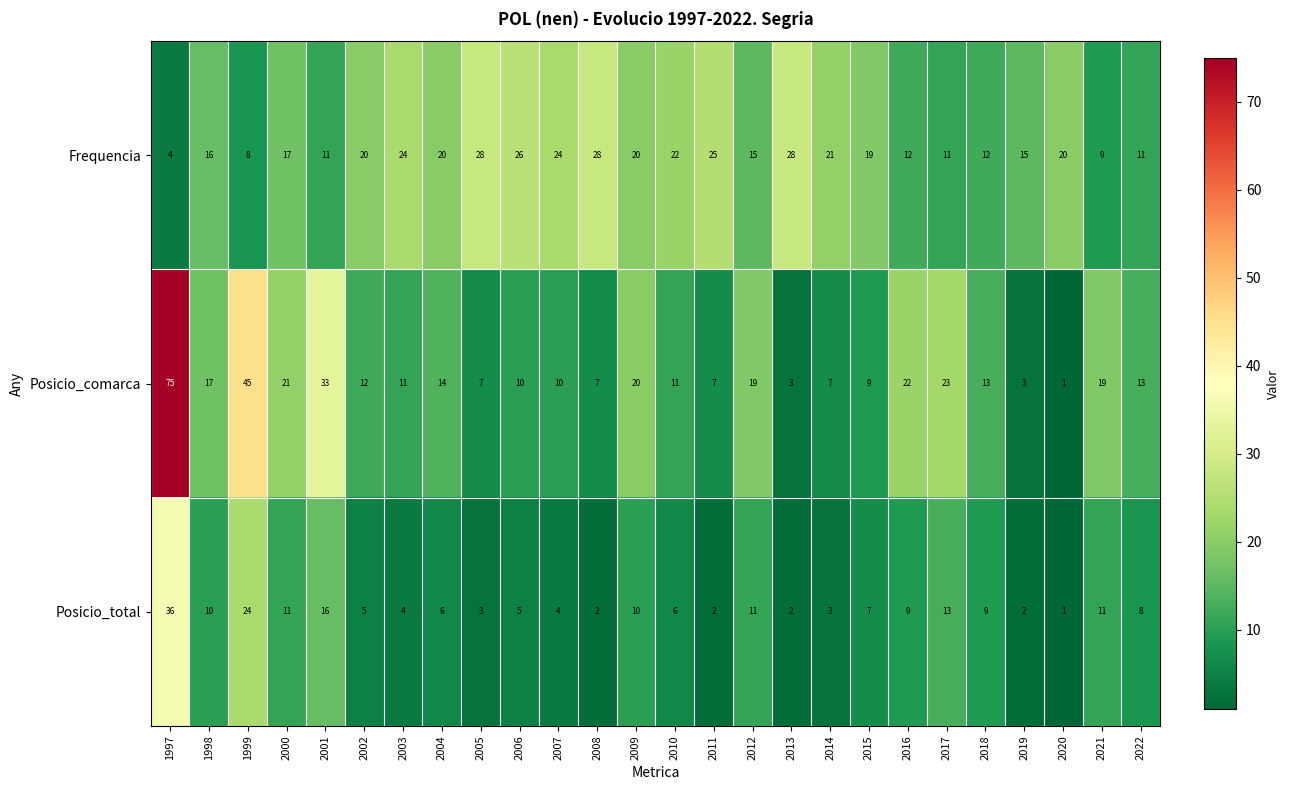

At which category is the sum across all series the highest?

1997